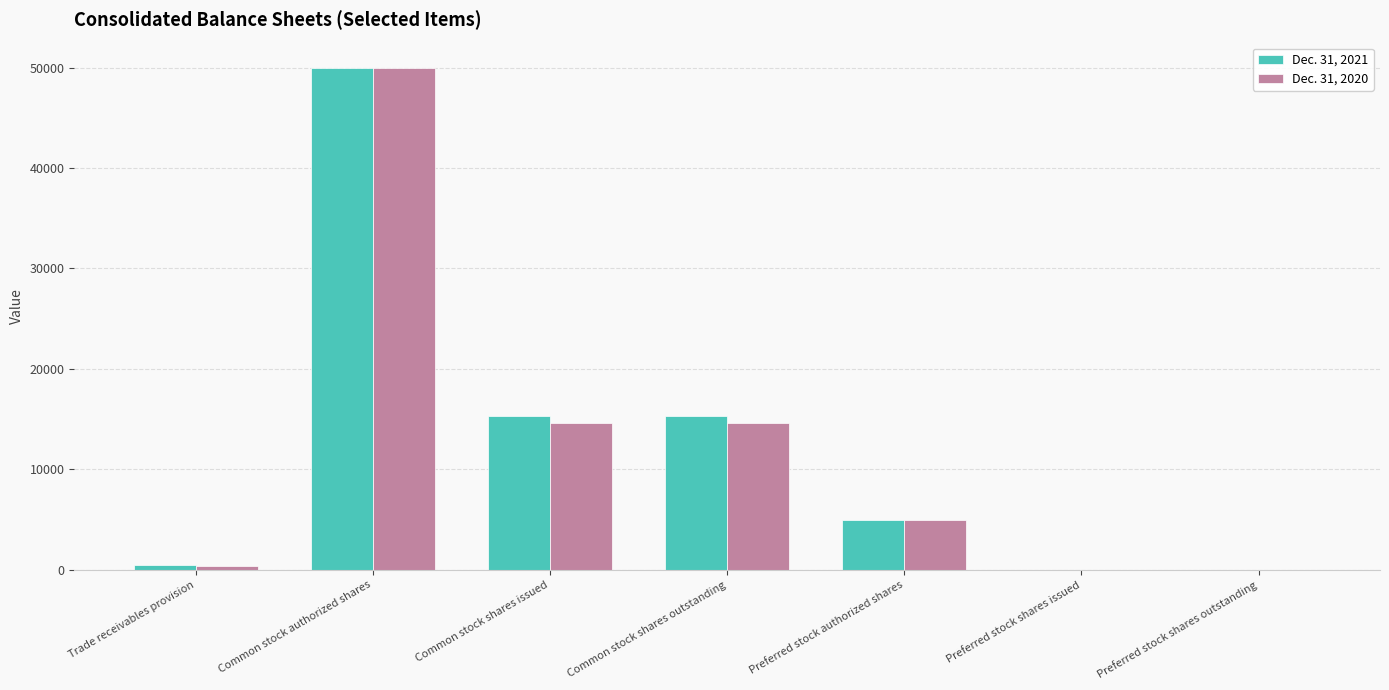

Is it true that Dec. 31, 2020 equals 31859 at Common stock authorized shares?

False